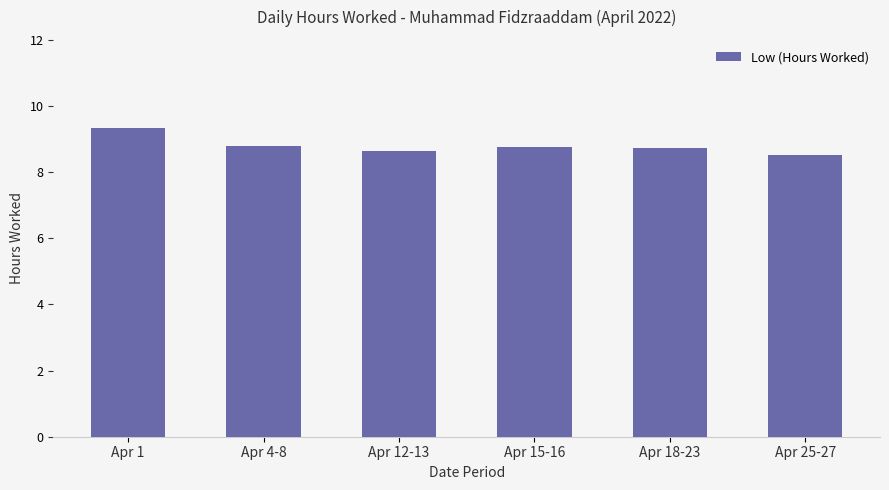

Approximately how many times larger is the value at Apr 15-16 compared to Apr 25-27?

1.0